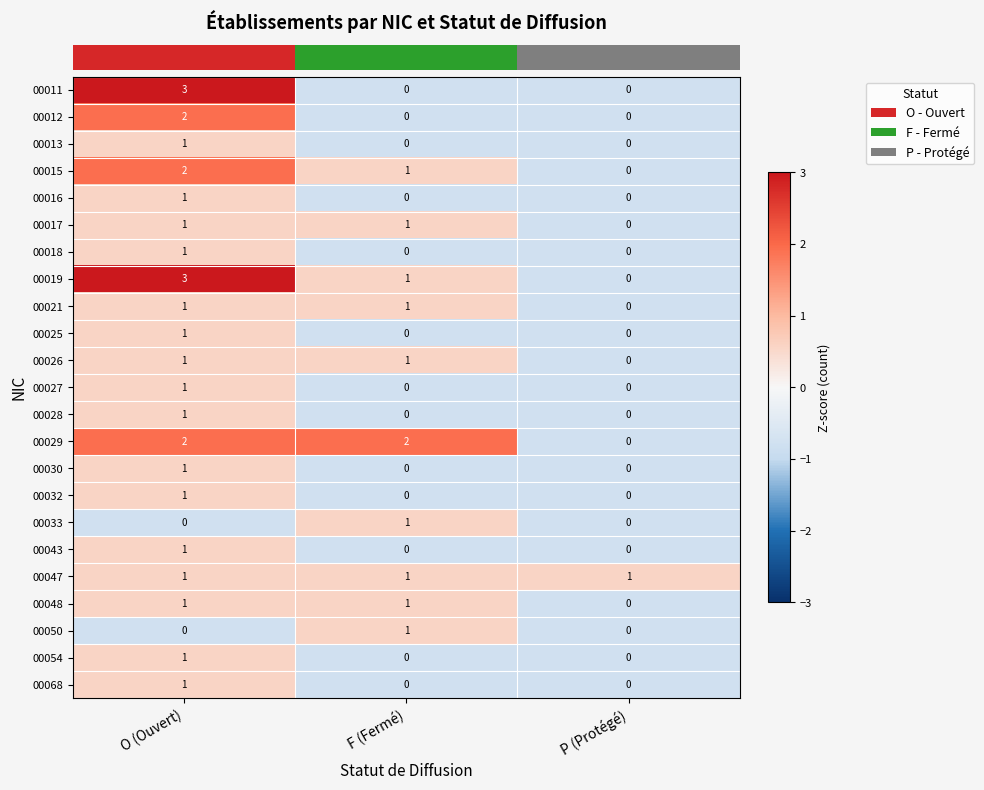

The value of 00016 at P (Protégé) is 0. True or false?

True